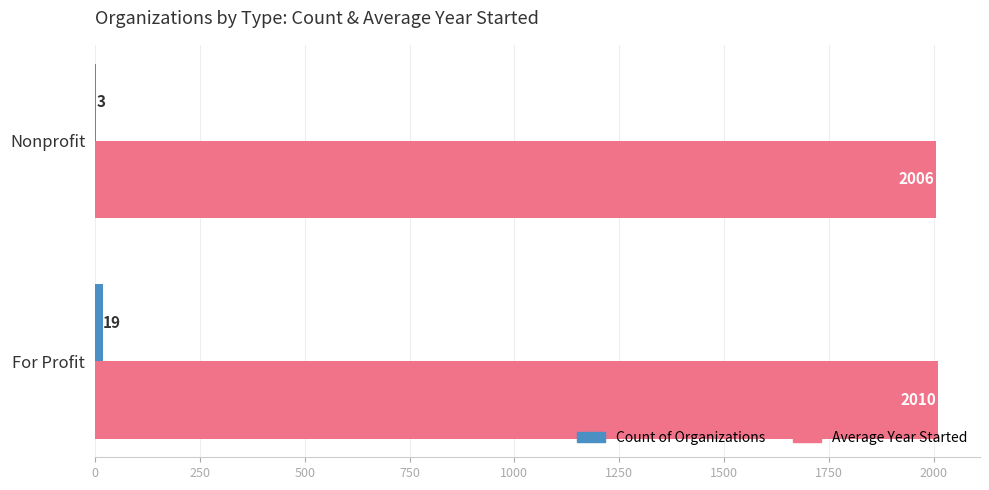

What is the total value across all series at For Profit?

2029